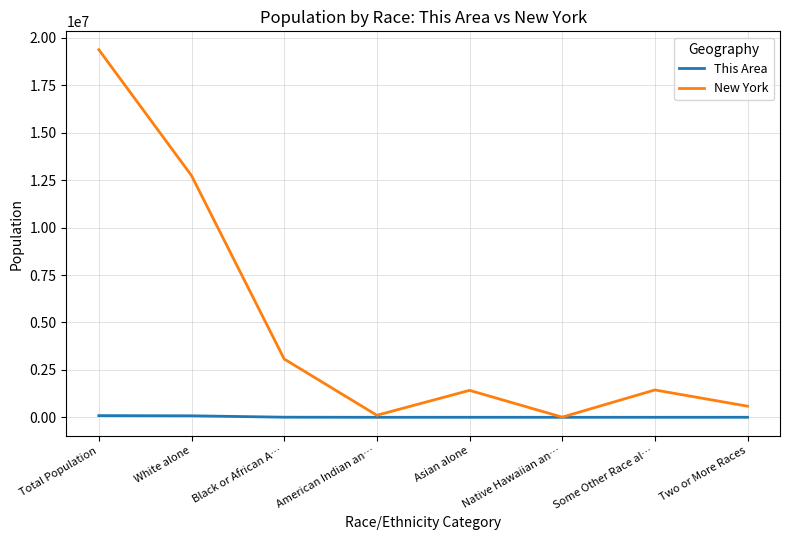

Is the value of This Area at Total Population greater than the value of New York at White alone?

No